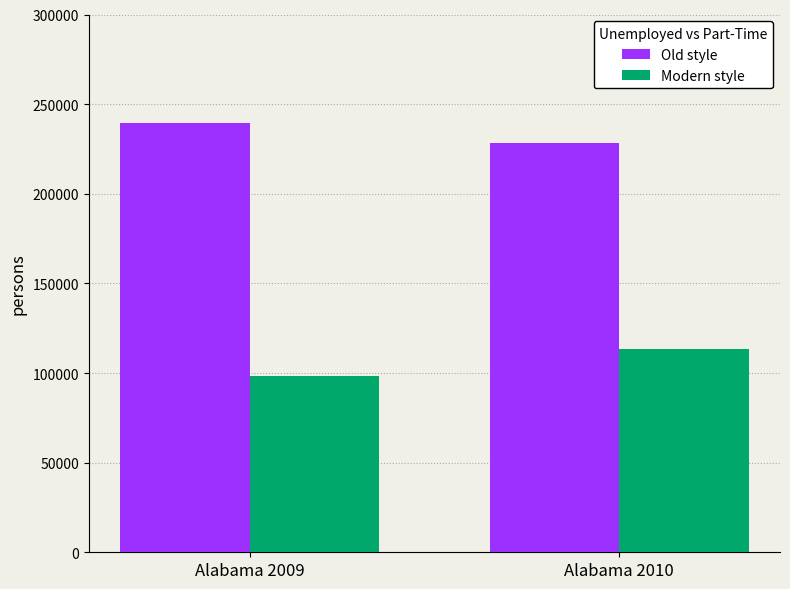

How many data points does each series have?

2